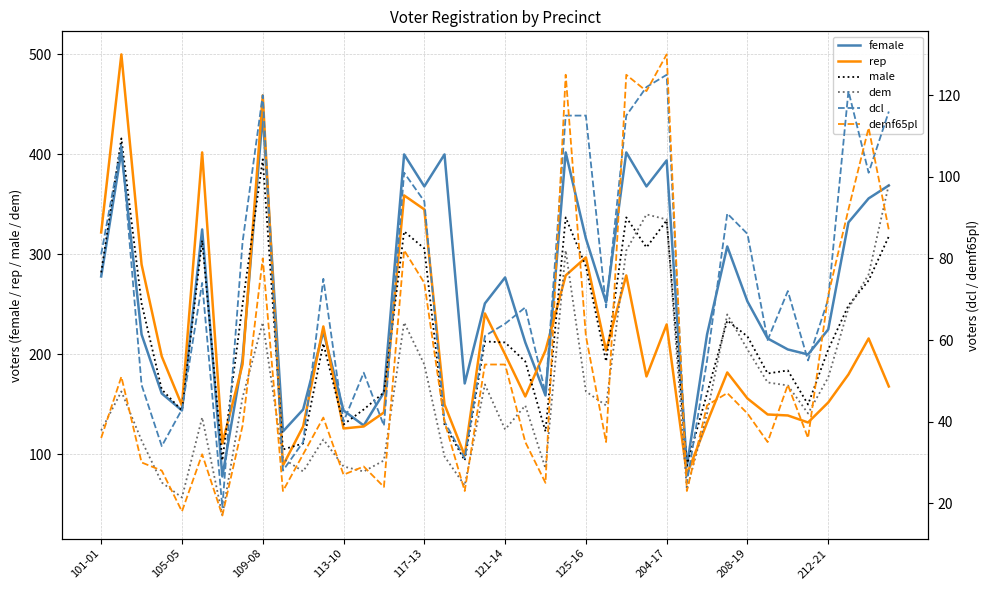

True or false: rep has more than 1 points higher than both neighbors.

True